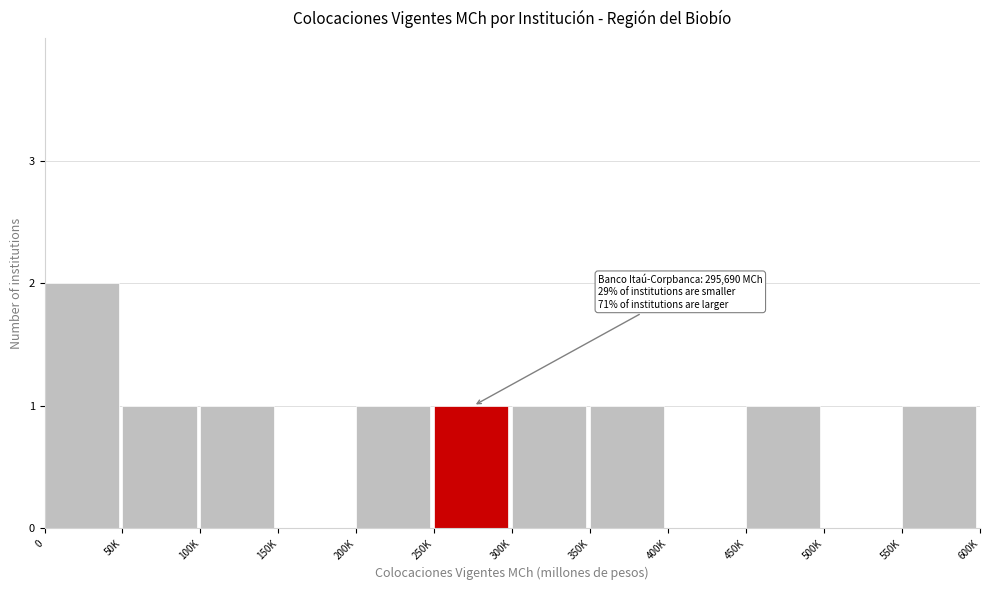

Reading right to left, extract all data points from this chart.

550K=1	500K=0	450K=1	400K=0	350K=1	300K=1	250K=1	200K=1	150K=0	100K=1	50K=1	0=2